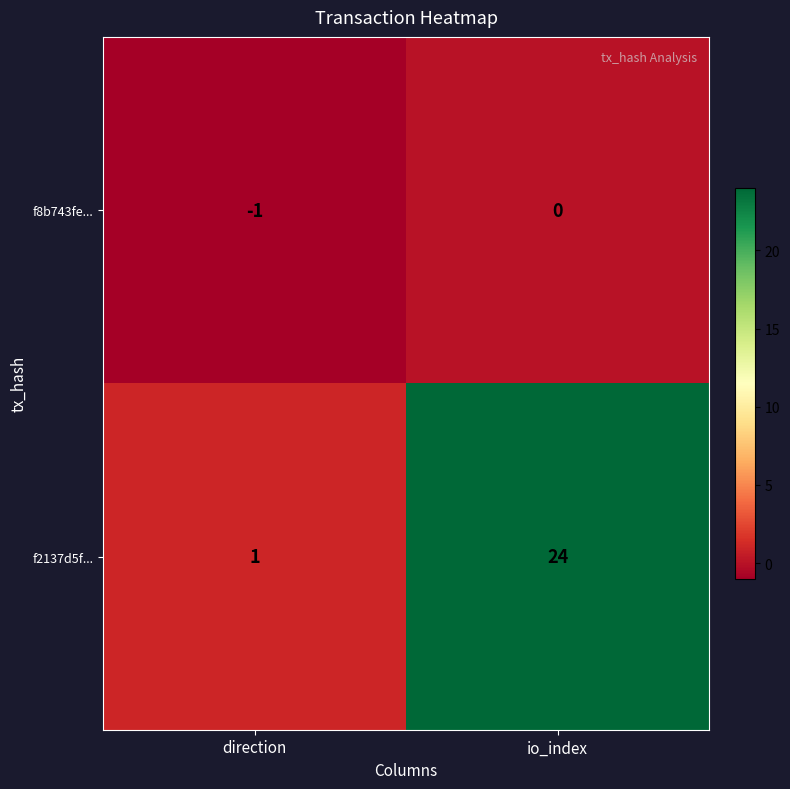

Which series changed the most between direction and io_index?

f2137d5f...